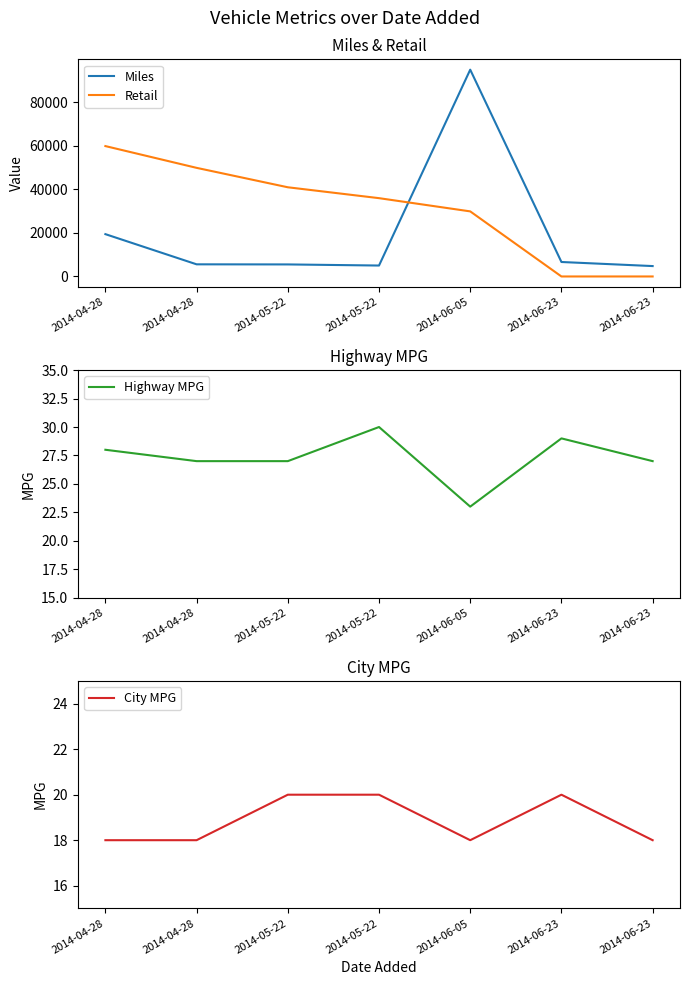

Is it true that Retail equals 60307 at 2014-05-22?

False